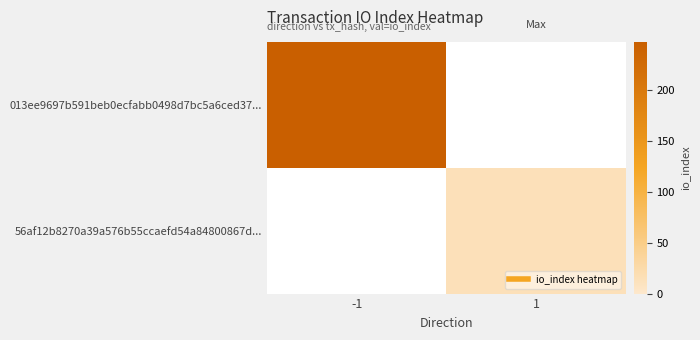

Rank the series by their maximum value, from lowest to highest.

56af12b8270a39a576b55ccaefd54a84800867d..., 013ee9697b591beb0ecfabb0498d7bc5a6ced37...